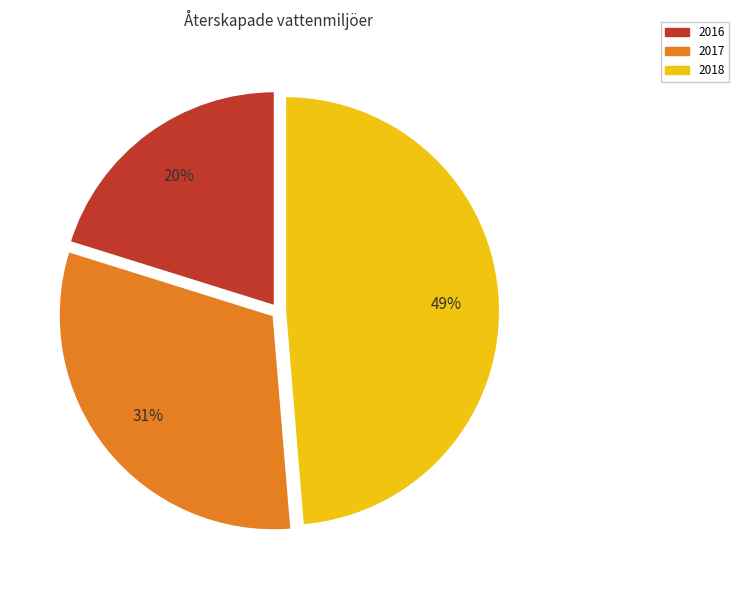

To the nearest percent, what is the difference between the largest and smallest slice percentages?

29%